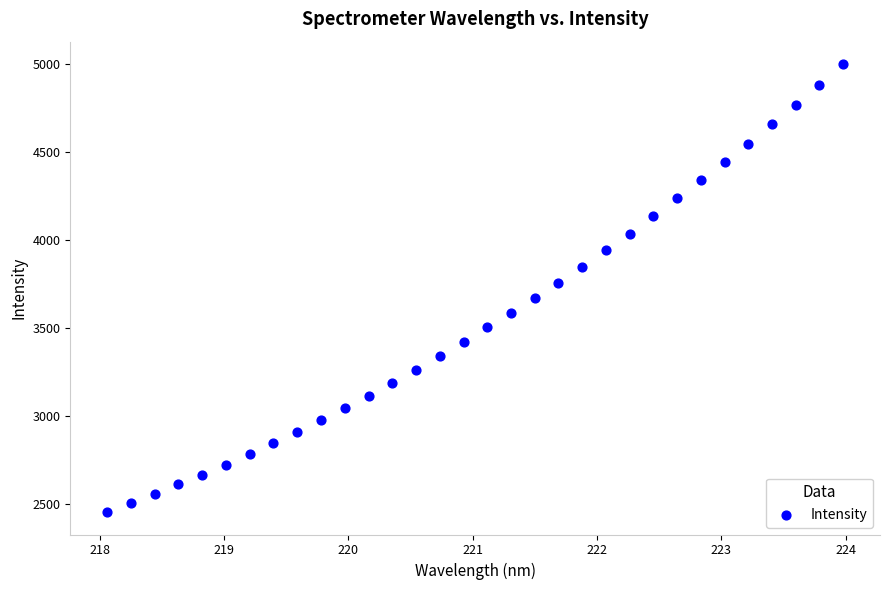

What Y value in the scatter plot is closest to 3726?

3754.6